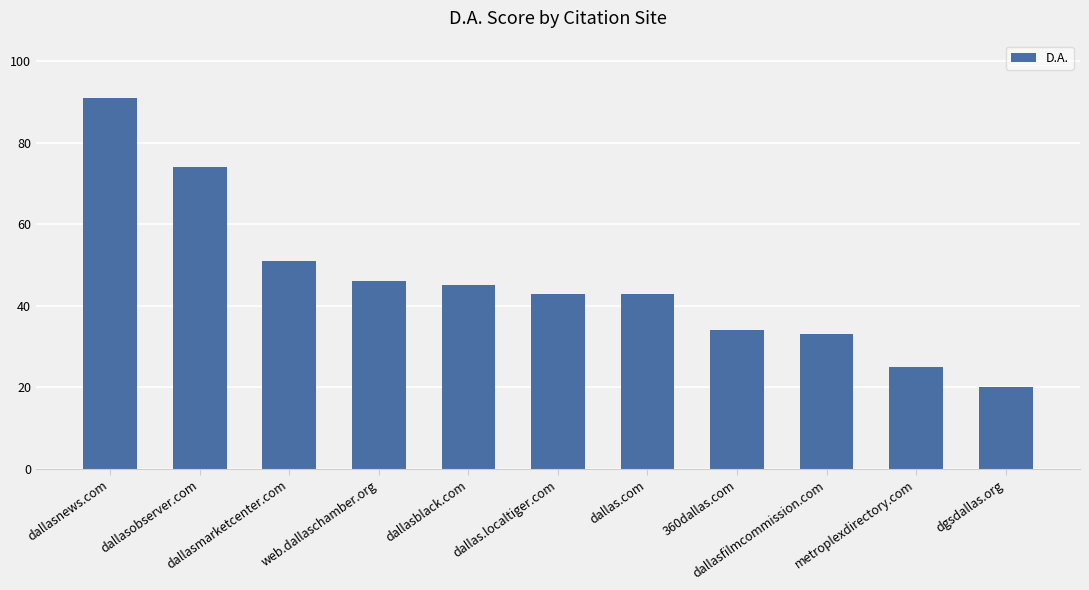

Reading left to right, what are all the values shown in this chart?

91	74	51	46	45	43	43	34	33	25	20